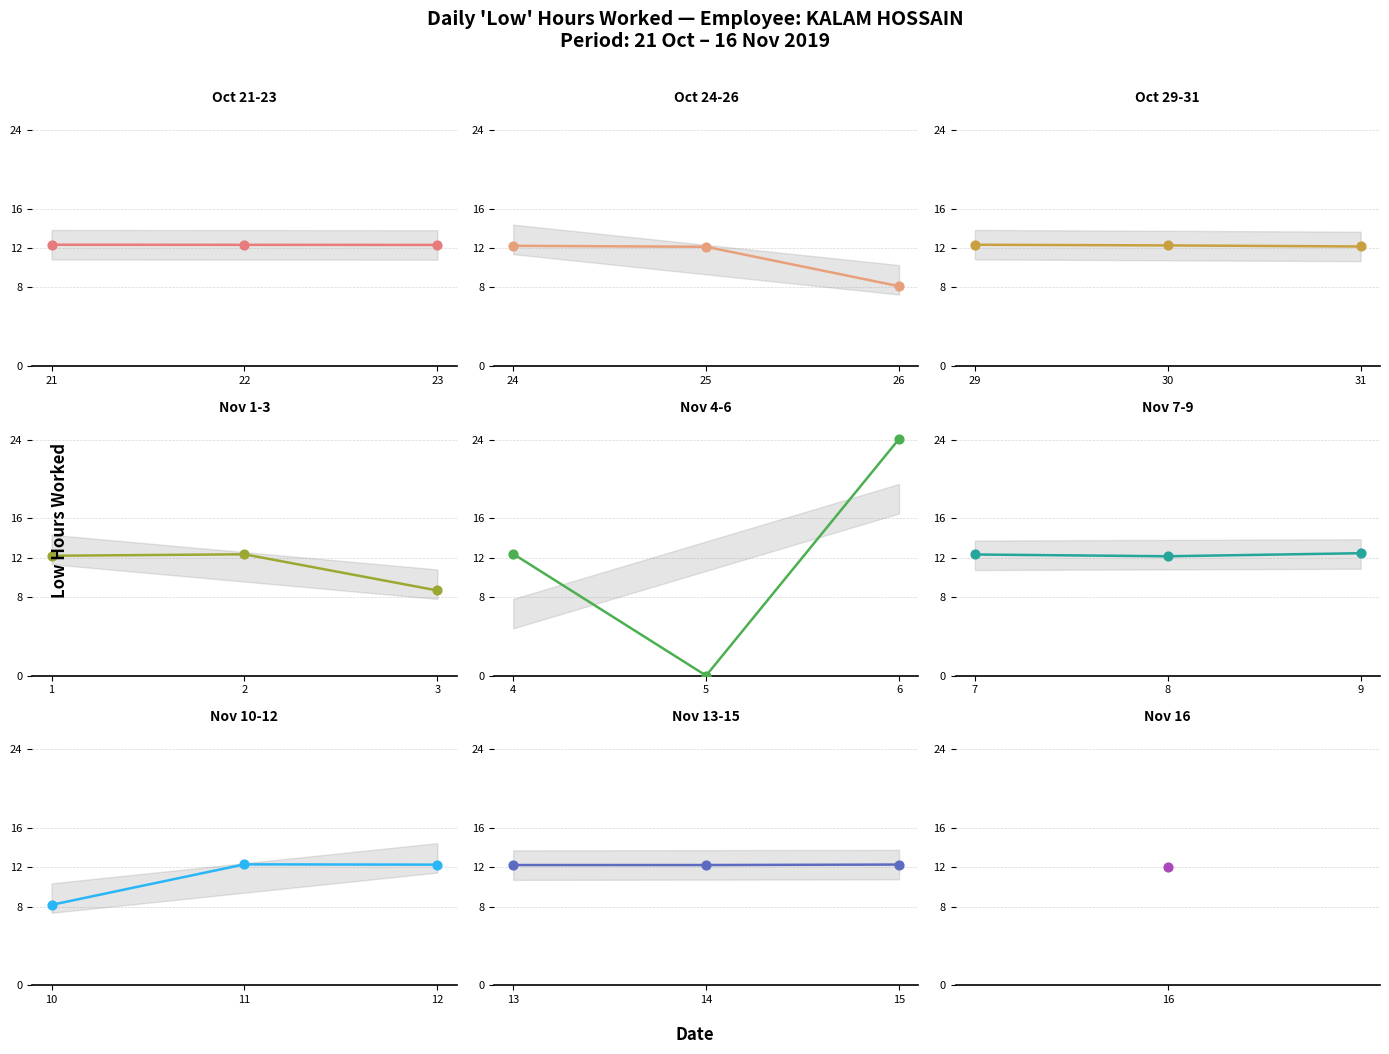

Which has a higher value, Day 21 (Mon) or Day 29 (Tue)?

Day 21 (Mon)